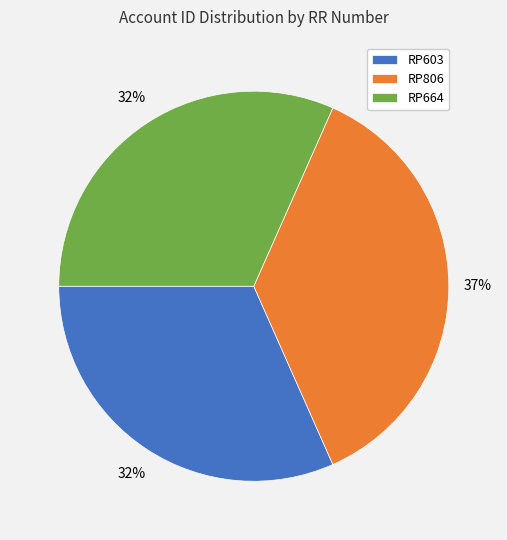

Do RP603 and RP806 together represent more than half of the pie?

Yes